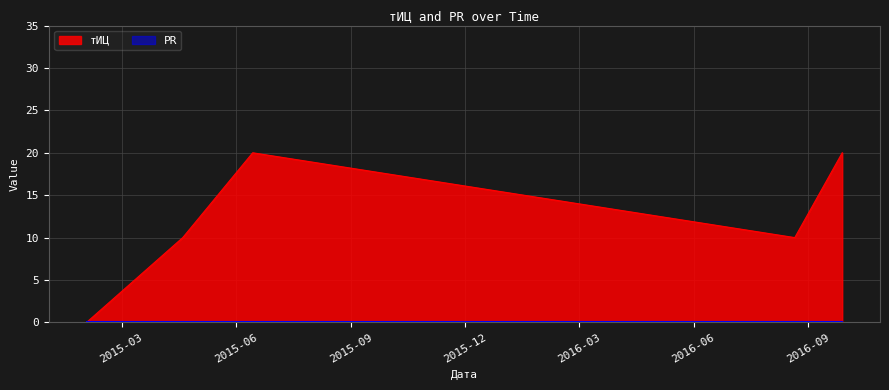

At which category does the data reach its first local valley?

2016-08-21